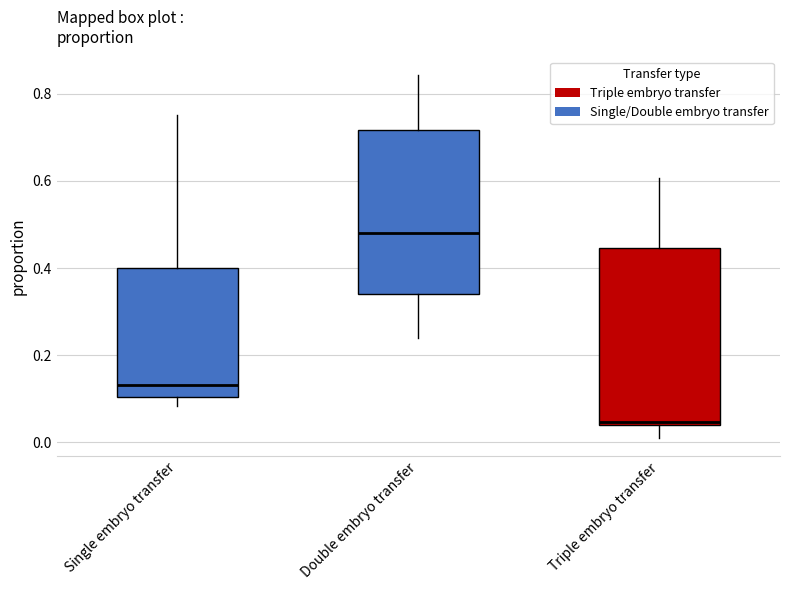

Which box's median line is the highest?

Double embryo transfer